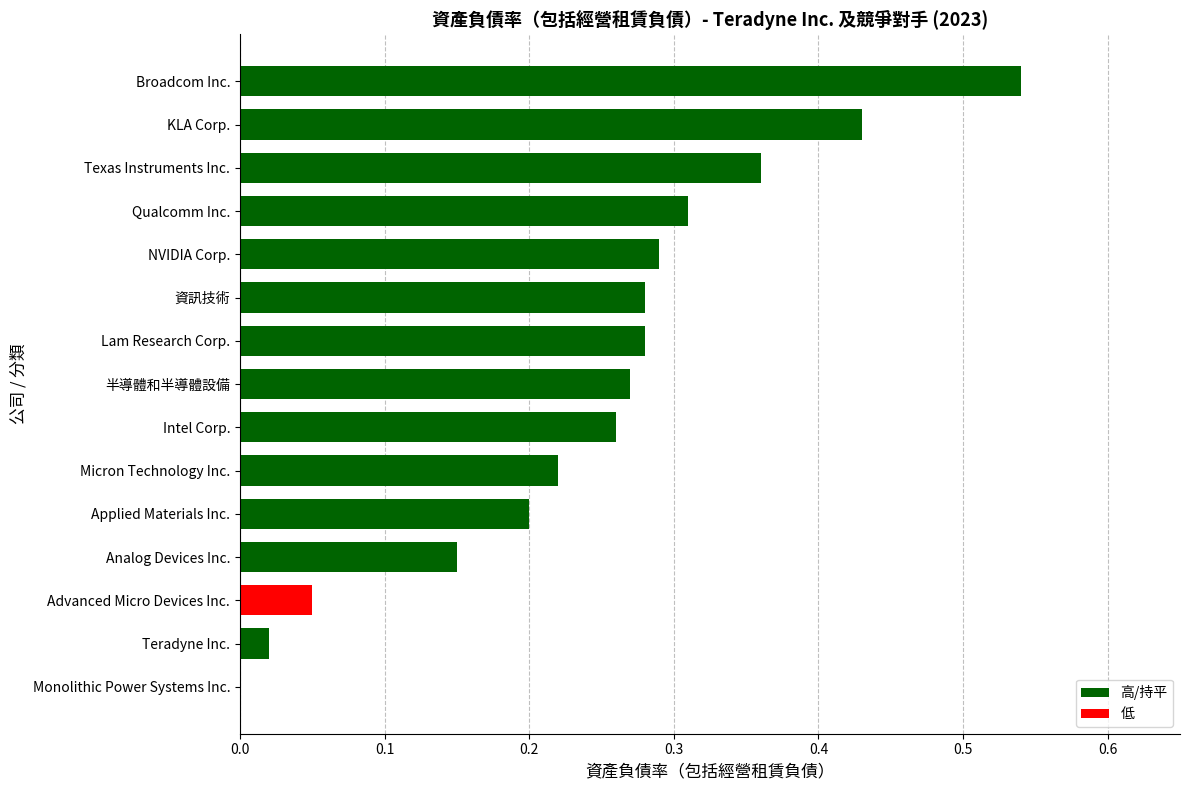

What is the sum of the values at Broadcom Inc. and Texas Instruments Inc.?

0.9